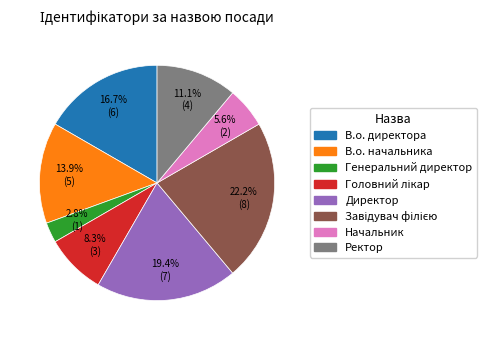

How many slices are in this pie chart?

8